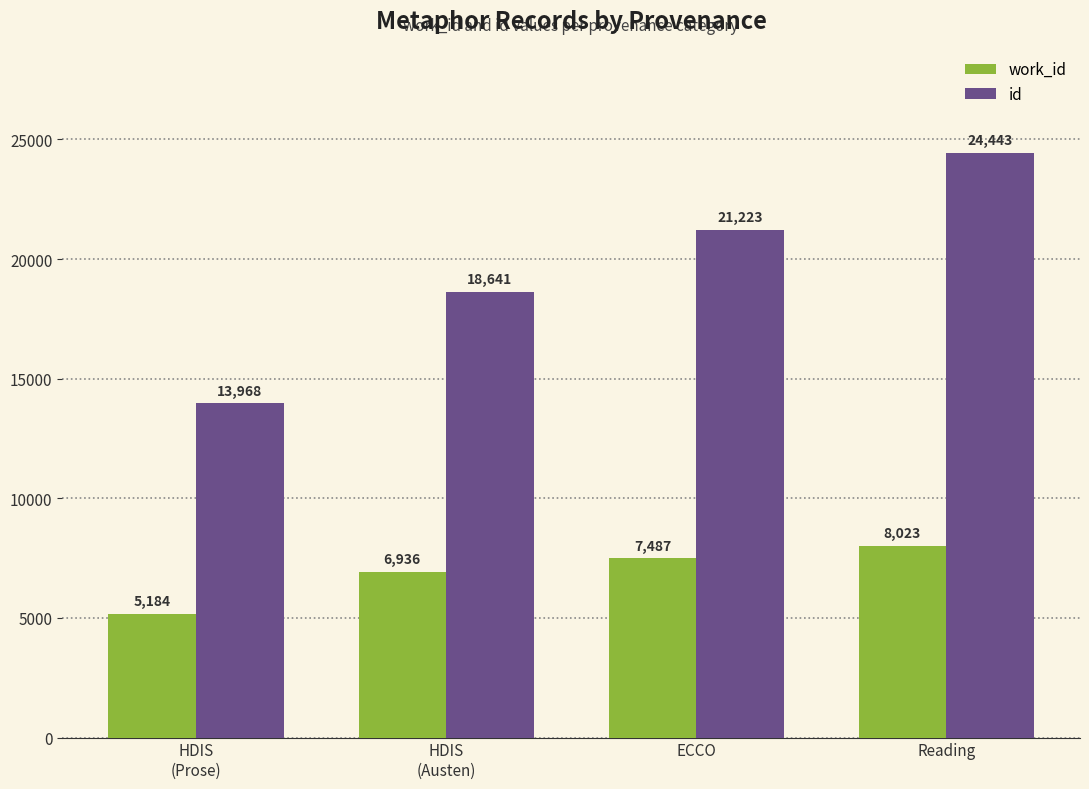

The value of id at Reading is 37886. True or false?

False